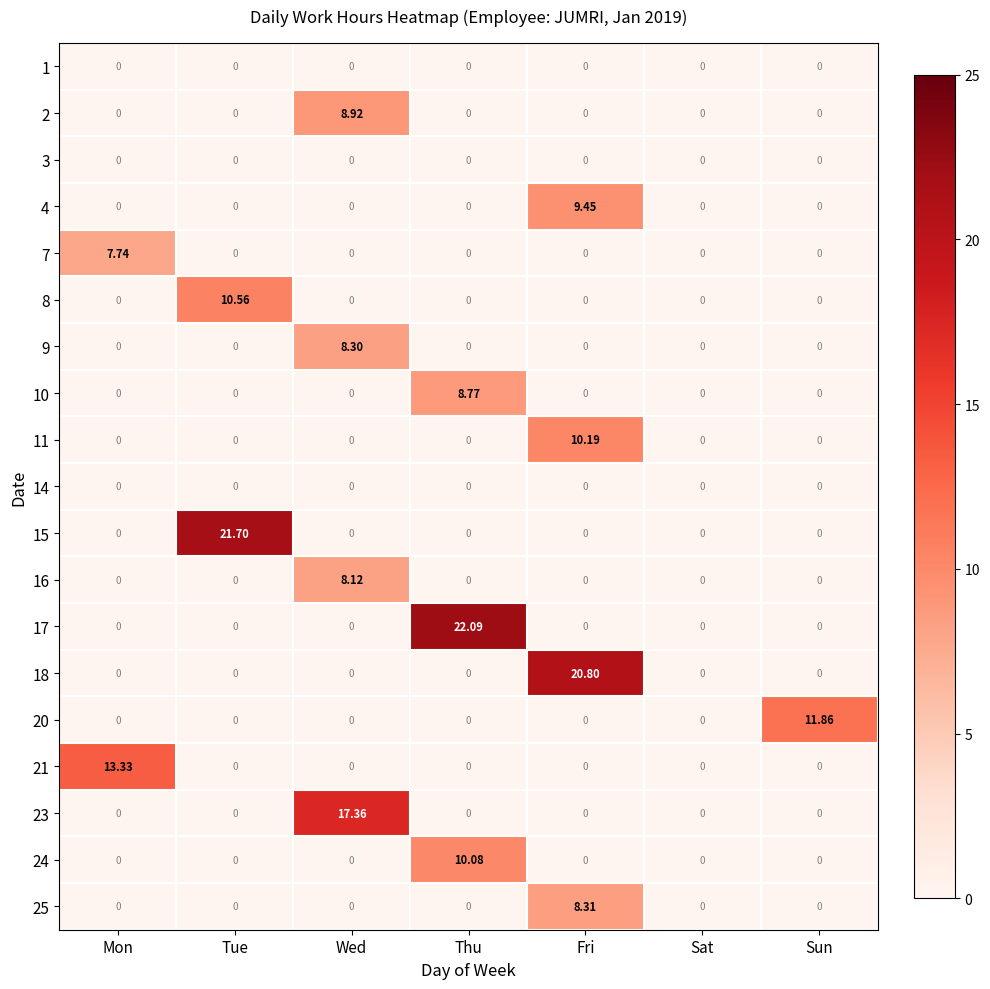

At which category is the sum across all series the highest?

Fri